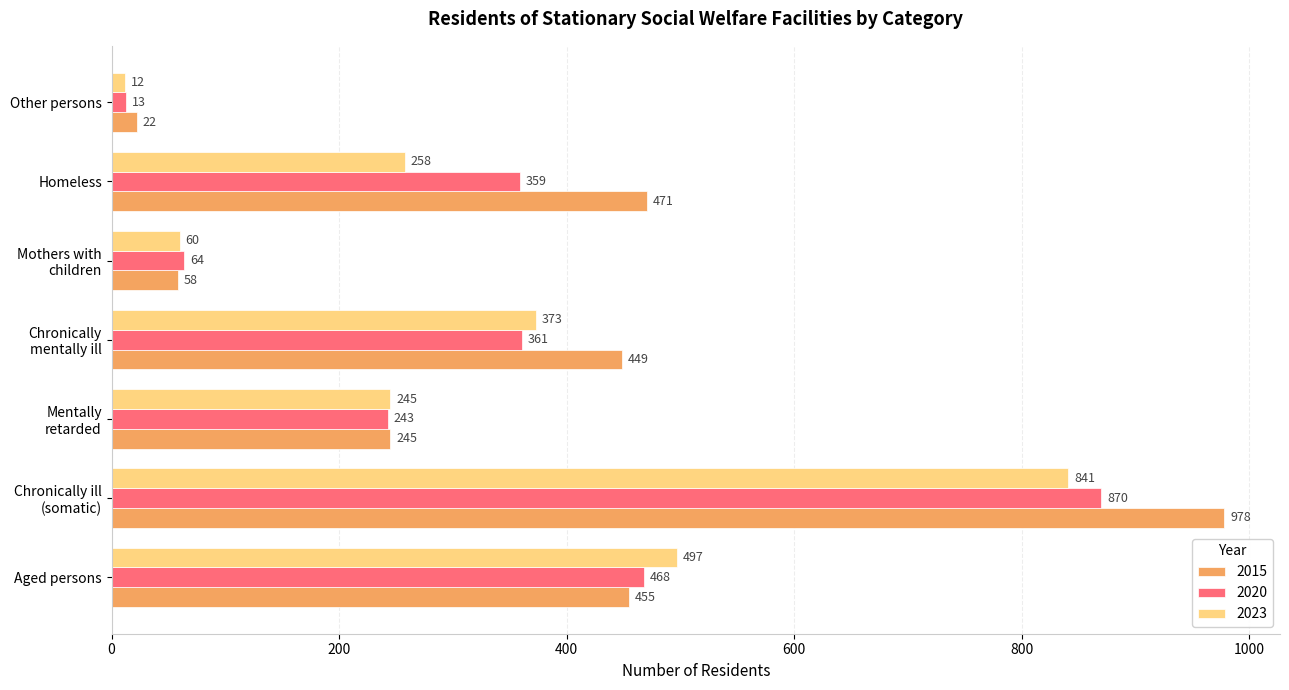

Between Aged persons and Chronically
mentally ill, which series saw the biggest shift?

2023